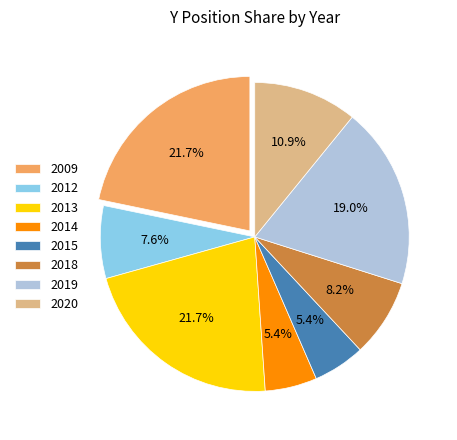

Is it true that 2012 is 8% of the pie?

True